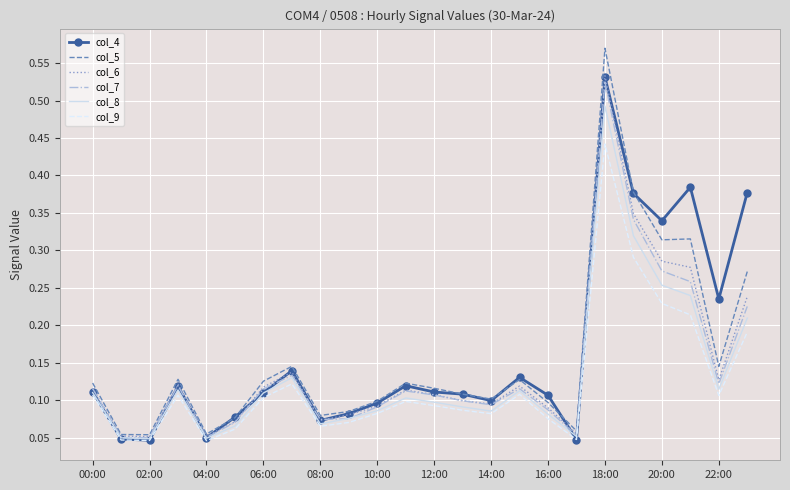

Which series has the widest spread of values?

col_5